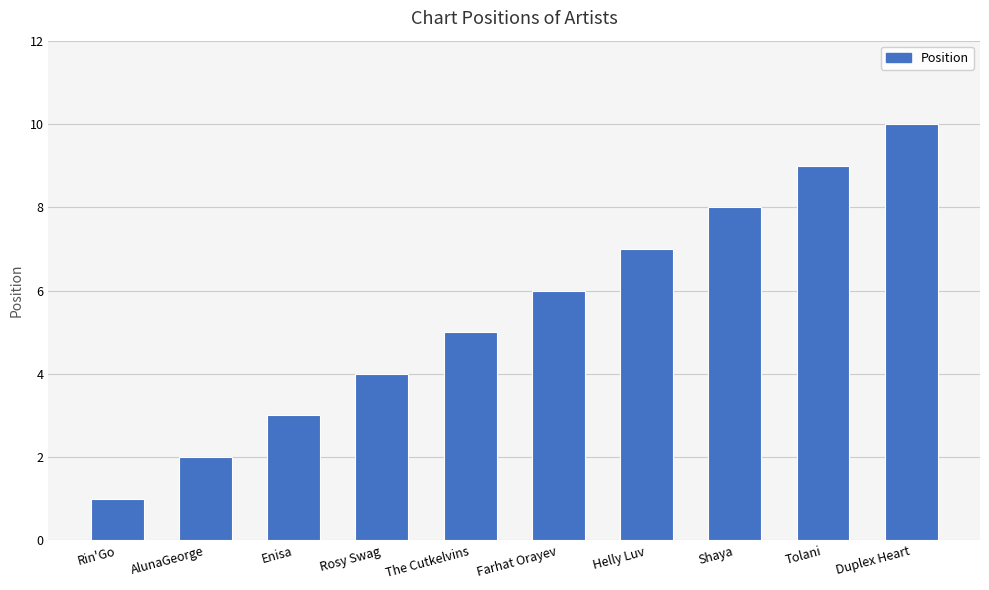

What is the value of the 6th bar from the left?

6